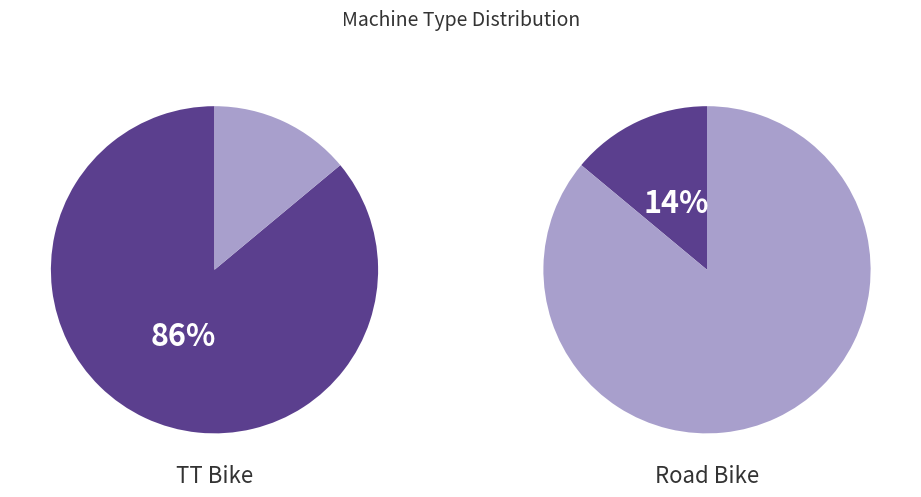

Which slice represents more than half of the pie?

TT Bike